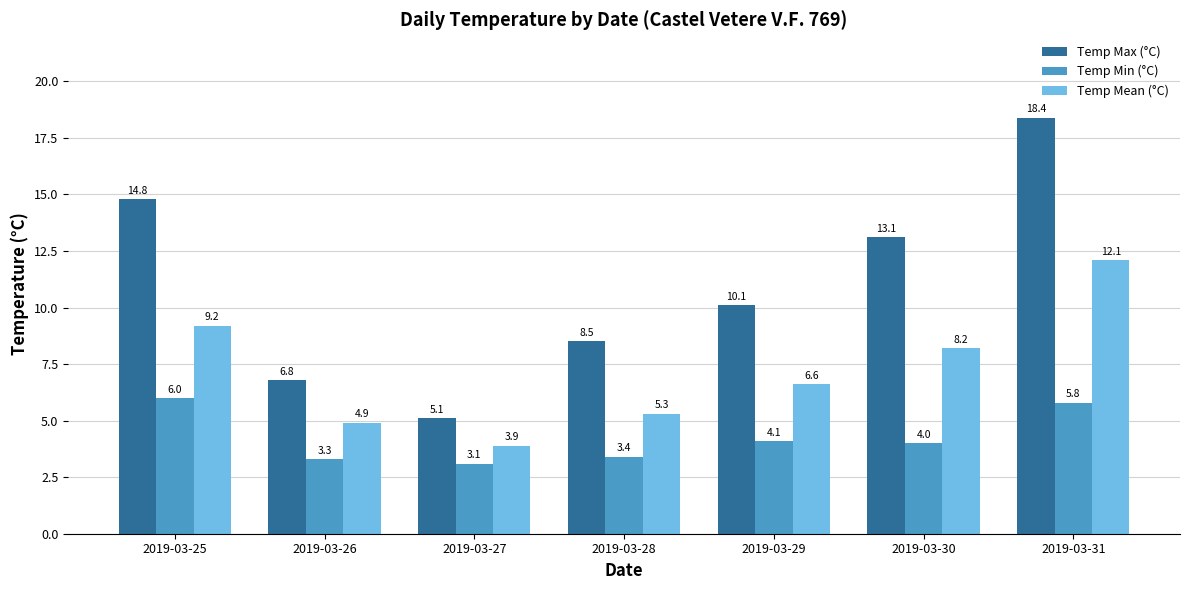

What is the difference between the Temp Min (°C) values at 2019-03-30 and 2019-03-25?

2.0